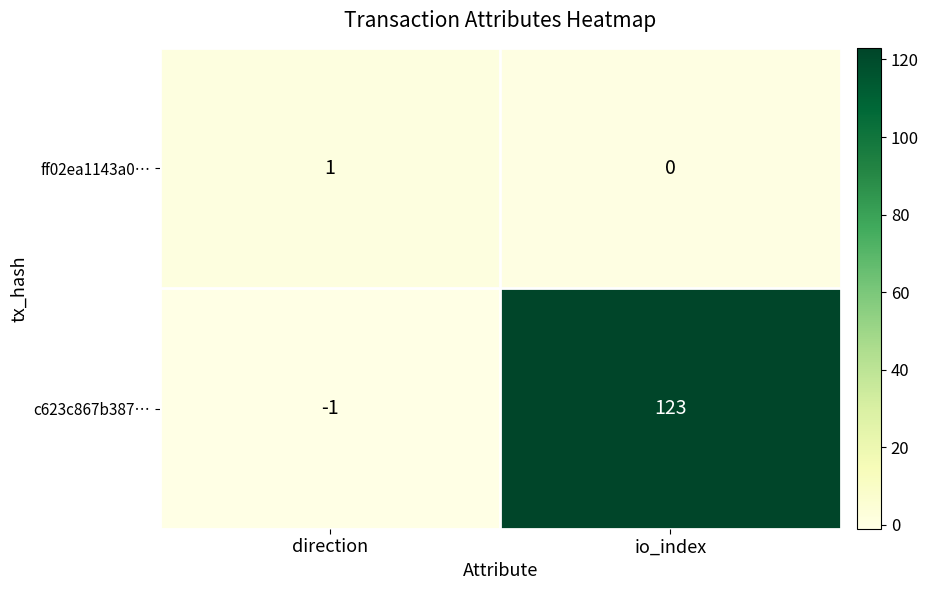

Where is ff02ea1143a0… nearest to the value 0?

io_index